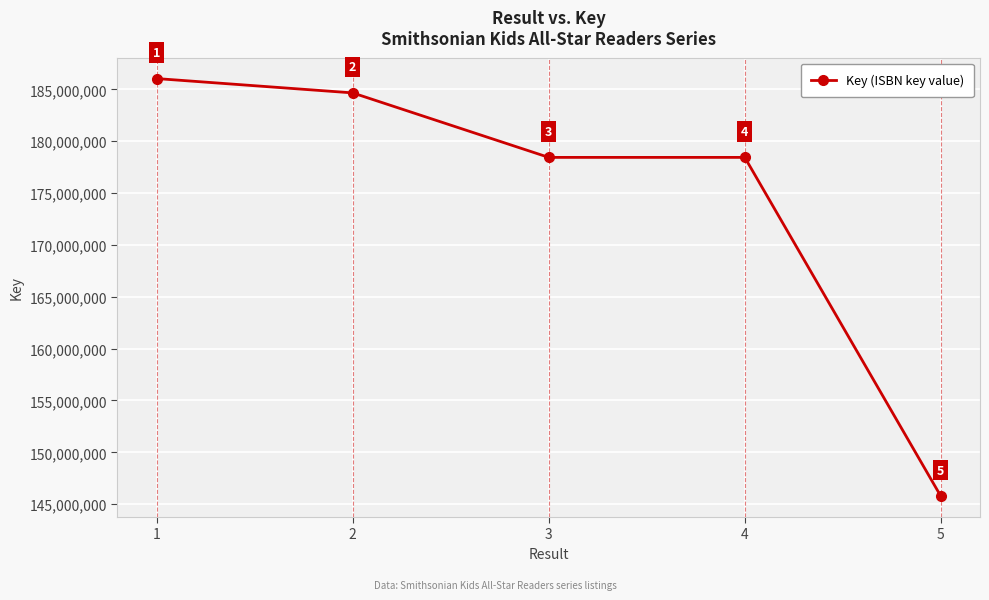

At which category does the data reach its first local peak?

4